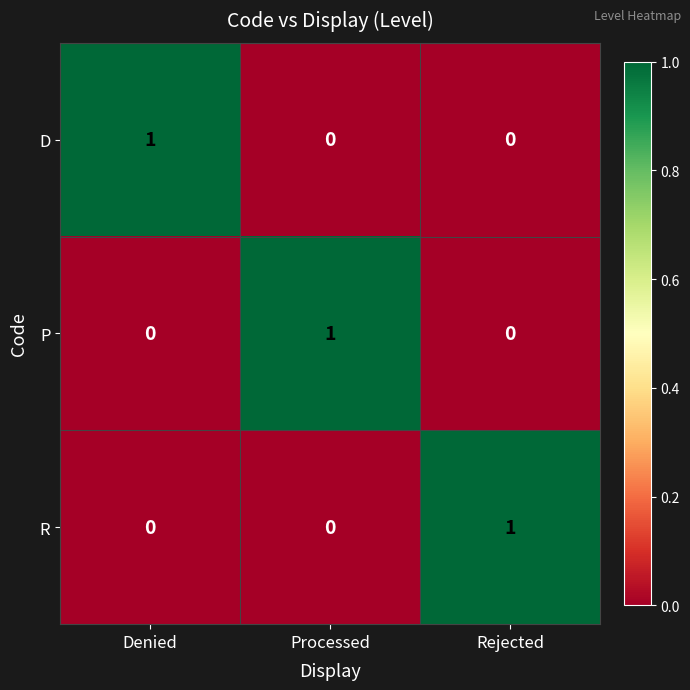

Reading left to right, transcribe all the data shown in this chart.

D: 1	0	0
P: 0	1	0
R: 0	0	1